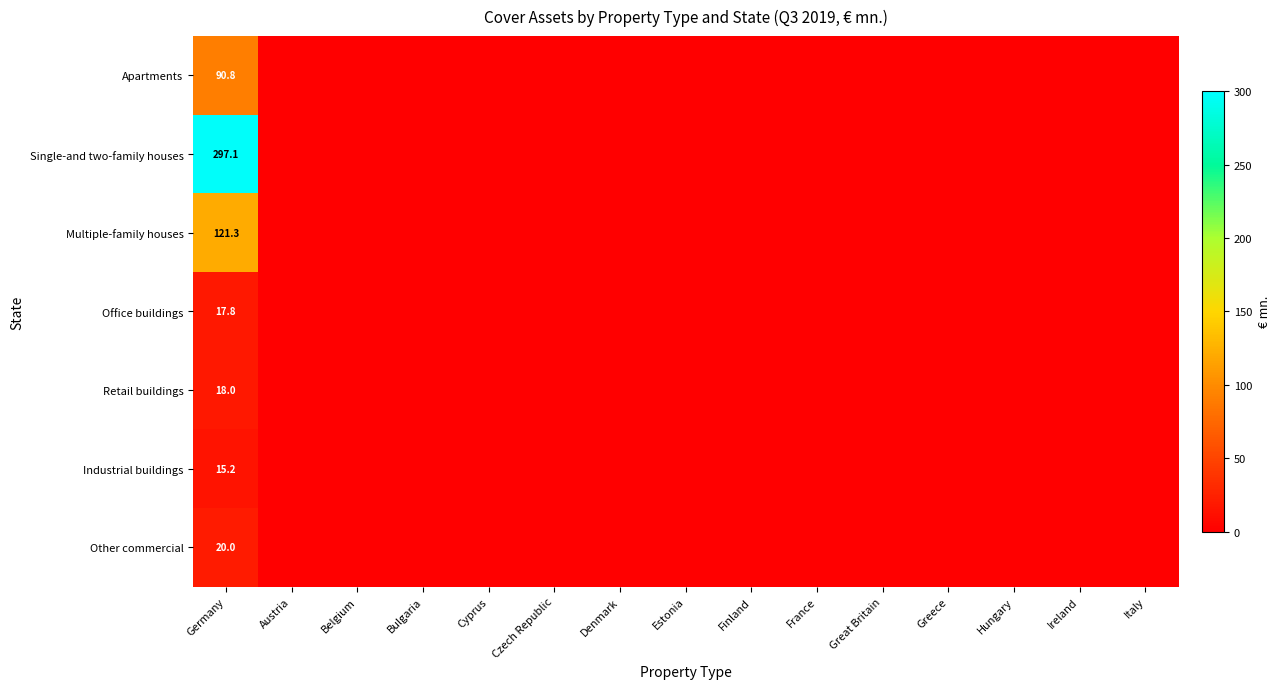

The value of Office buildings at Germany is 17.8. True or false?

True